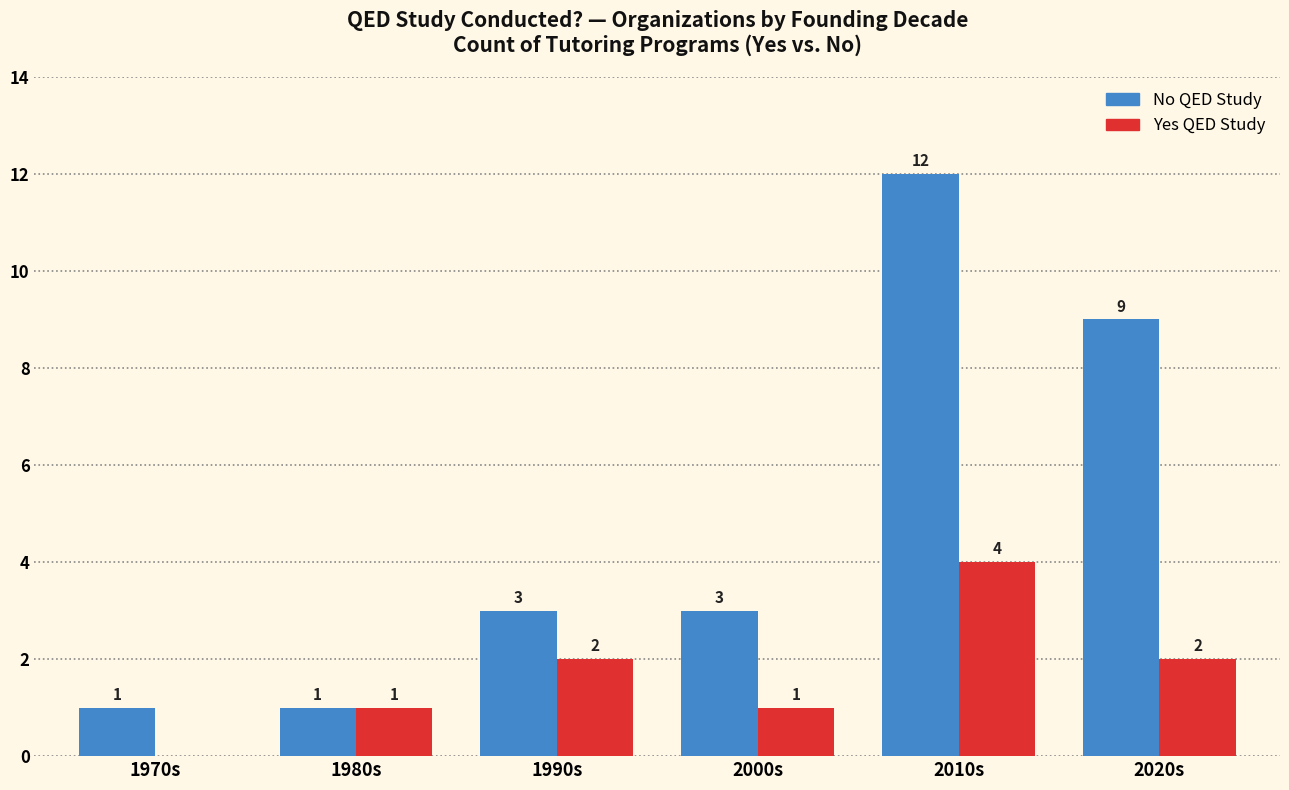

What is the total value across all series at 2020s?

11